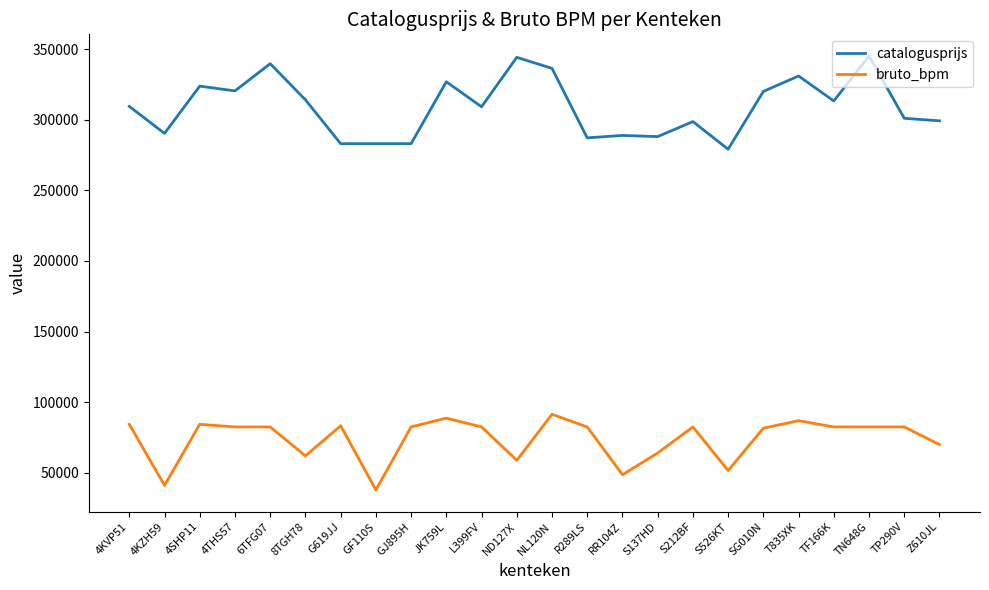

True or false: bruto_bpm and catalogusprijs intersect in this chart.

False